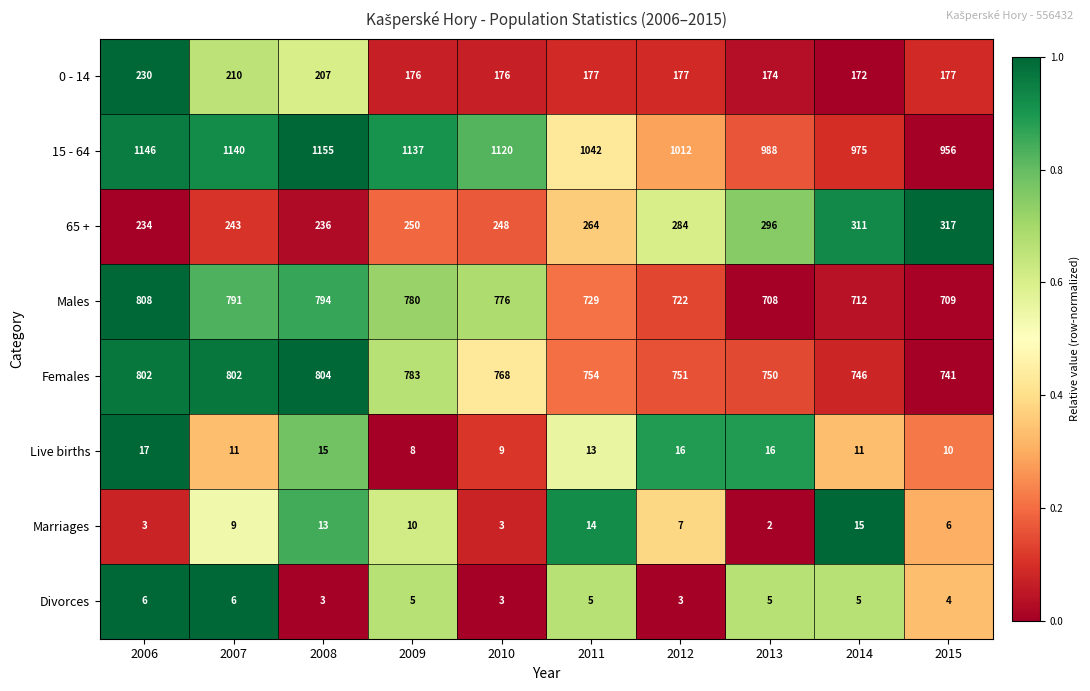

Which category has the lowest value in the Females series?

2015